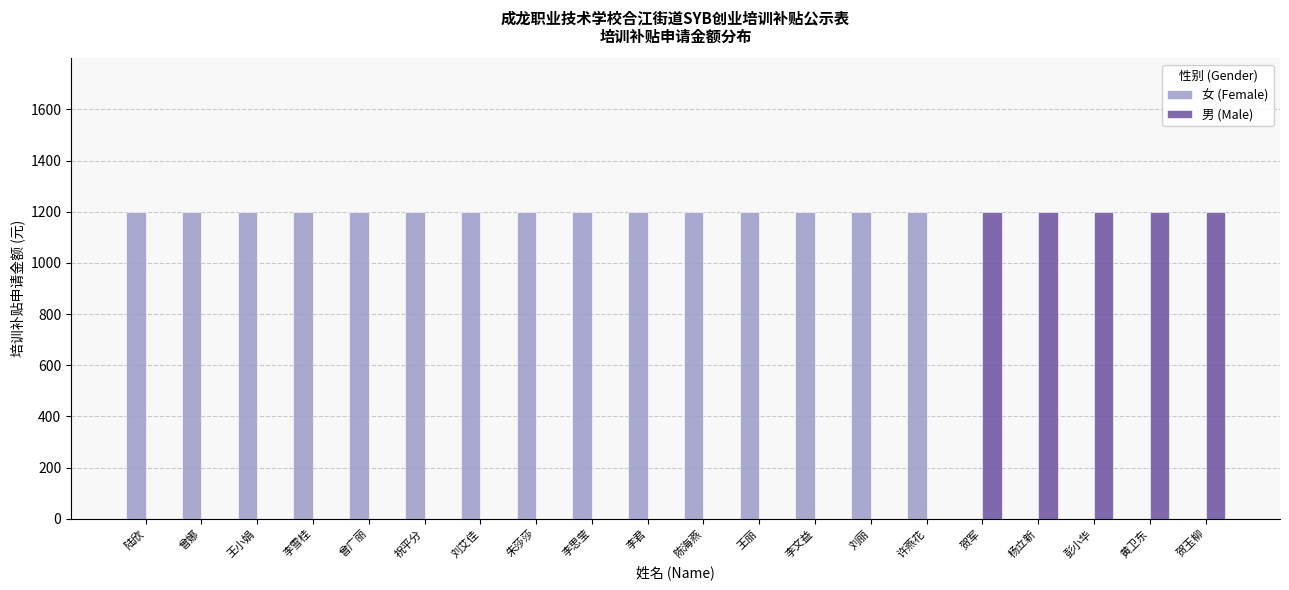

Is it true that 男 (Male) equals -831 at 刘丽?

False